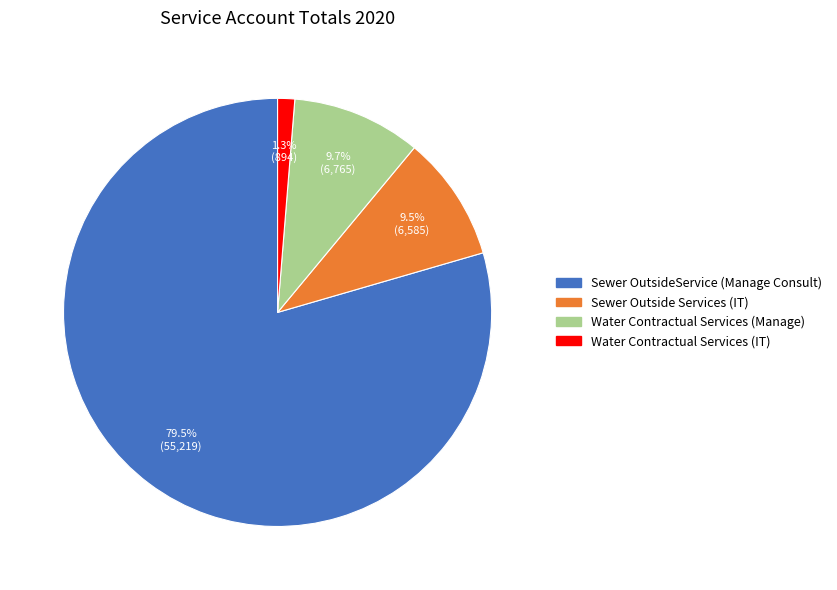

True or false: Water Contractual Services (Manage) accounts for 10% of the total.

True